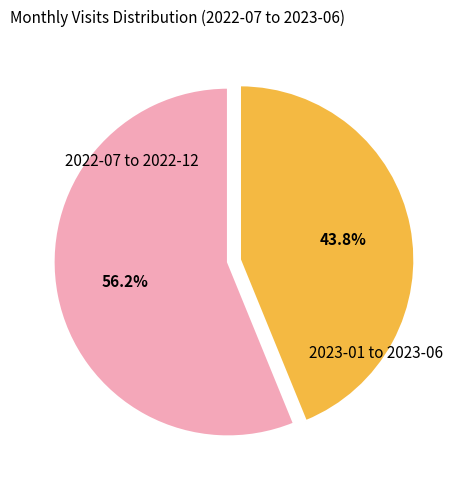

Is there a majority slice in this chart?

Yes